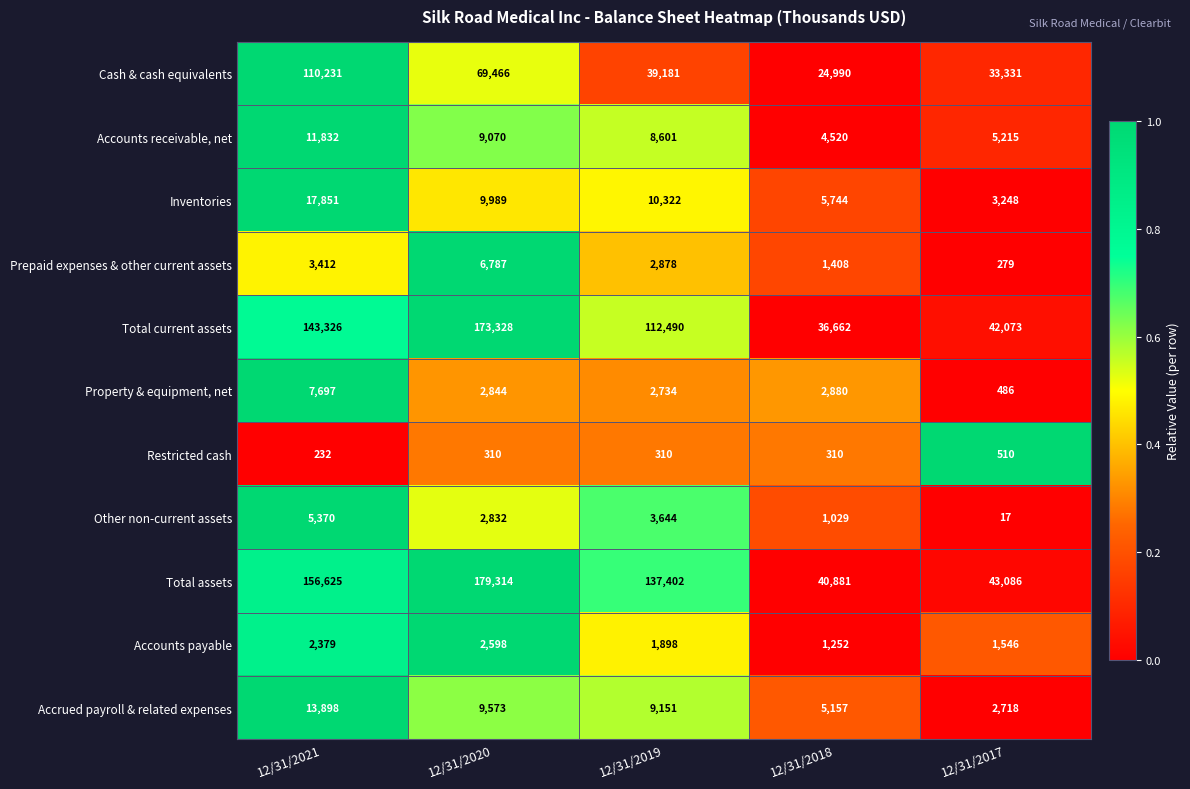

Which series has the widest spread of values?

Total assets